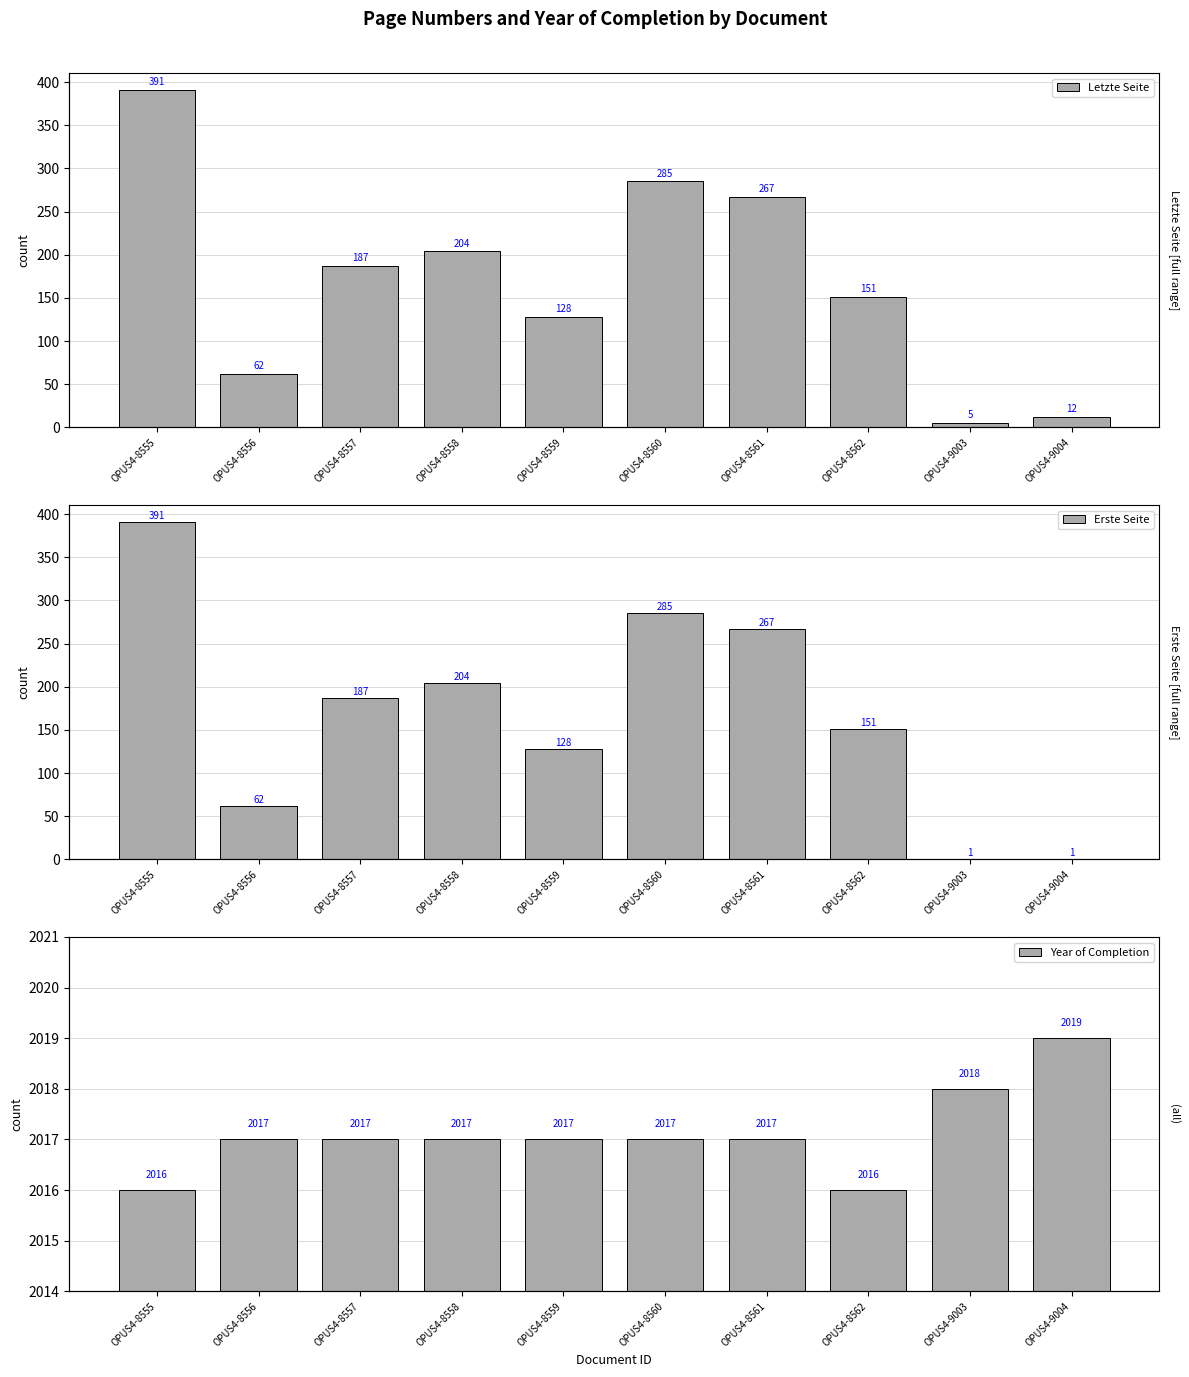

What is the value of the Year of Completion bar at the 8th from the left?

2016